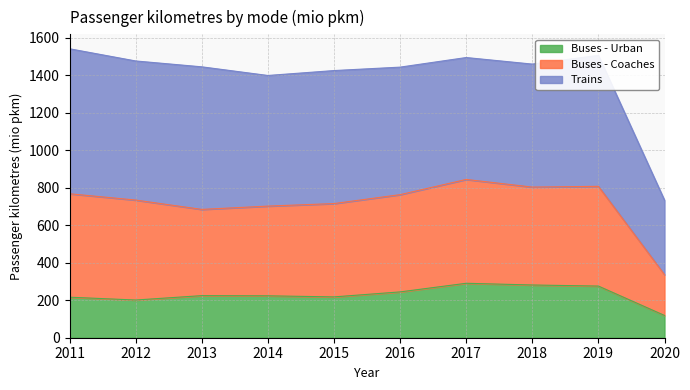

List the labels in order of Buses - Urban value, smallest first.

2020, 2012, 2011, 2015, 2014, 2013, 2016, 2019, 2018, 2017